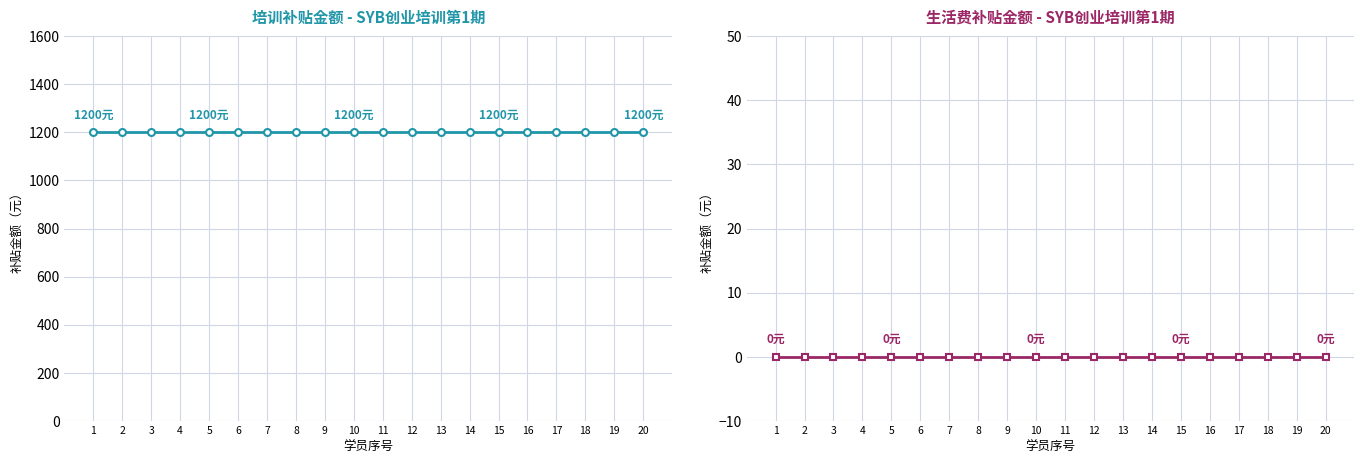

The value of 培训补贴金额（元） at 10 is 2141. True or false?

False